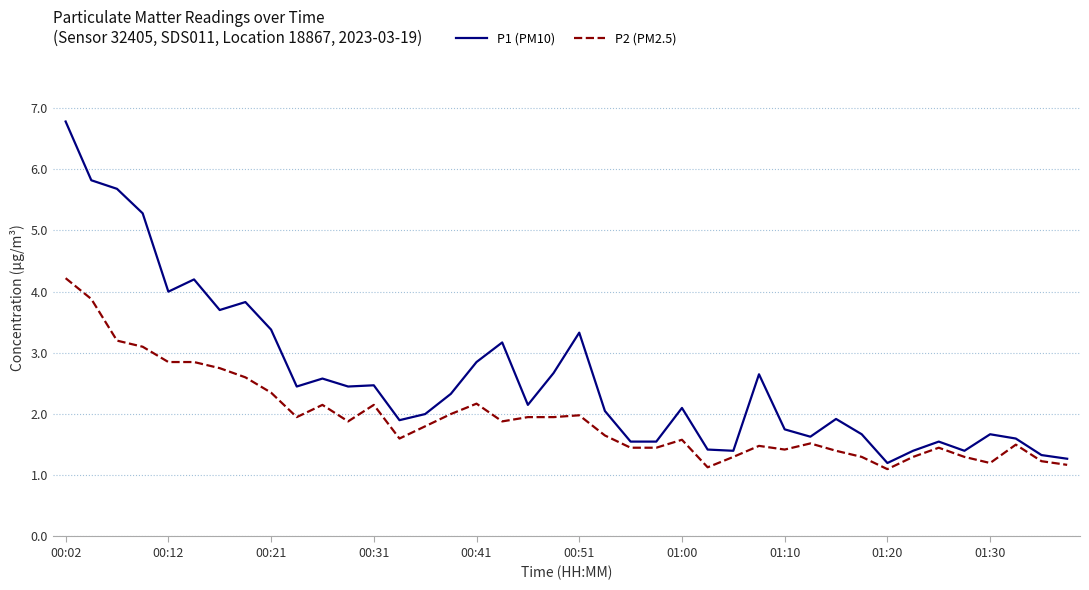

Count the number of data series in this chart.

2